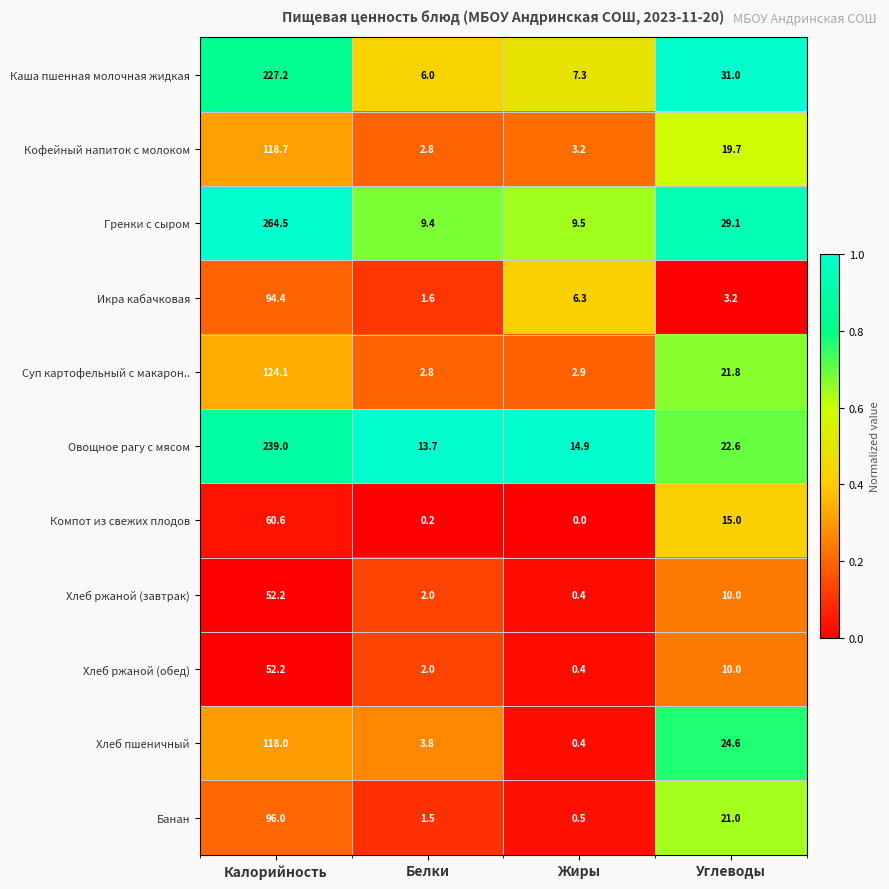

At how many categories does at least one series exceed 0?

4